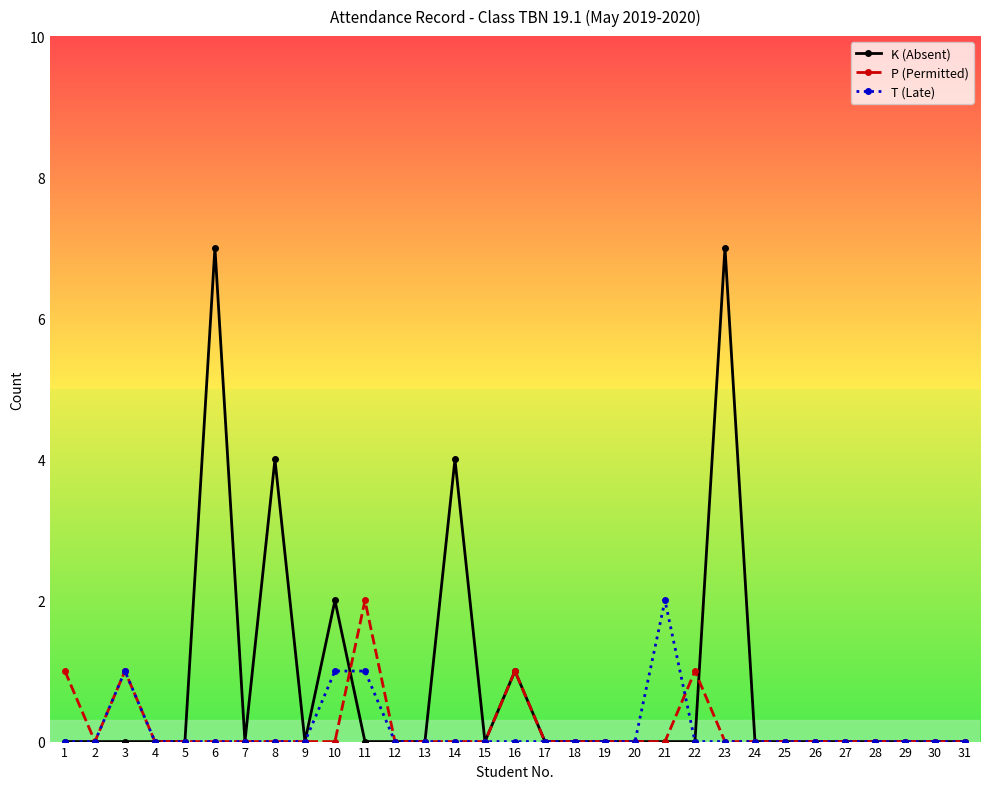

Is it true that T (Late) equals -1 at 13?

False